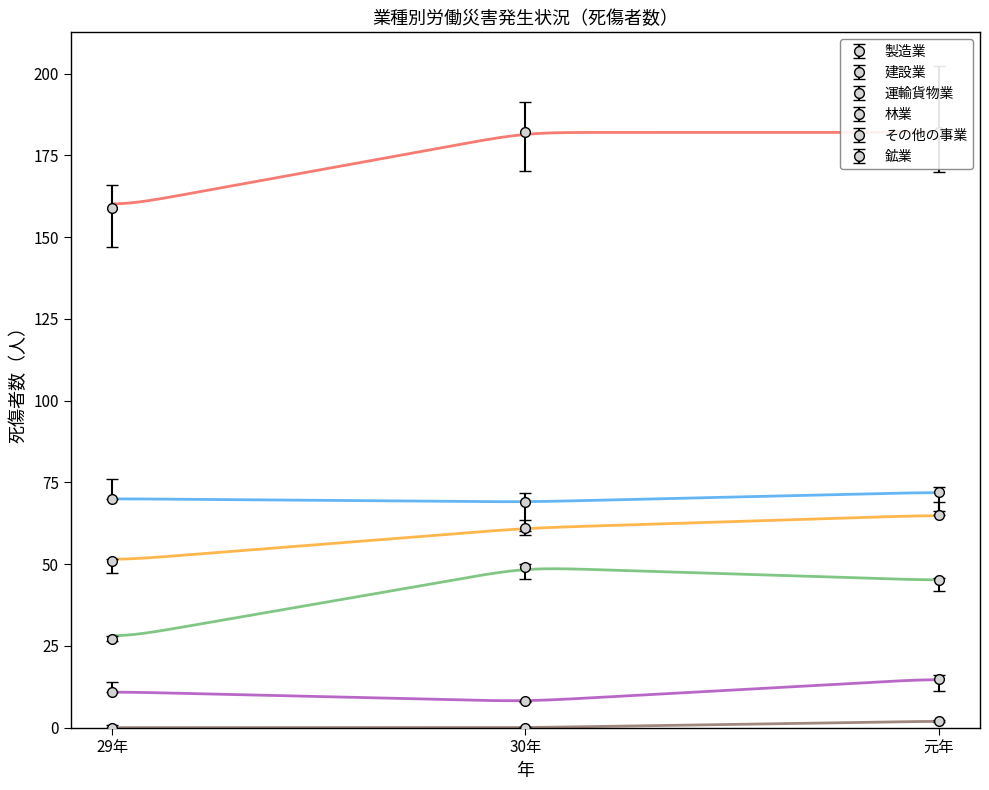

The 鉱業 series shows 0 at 30年. True or false?

True